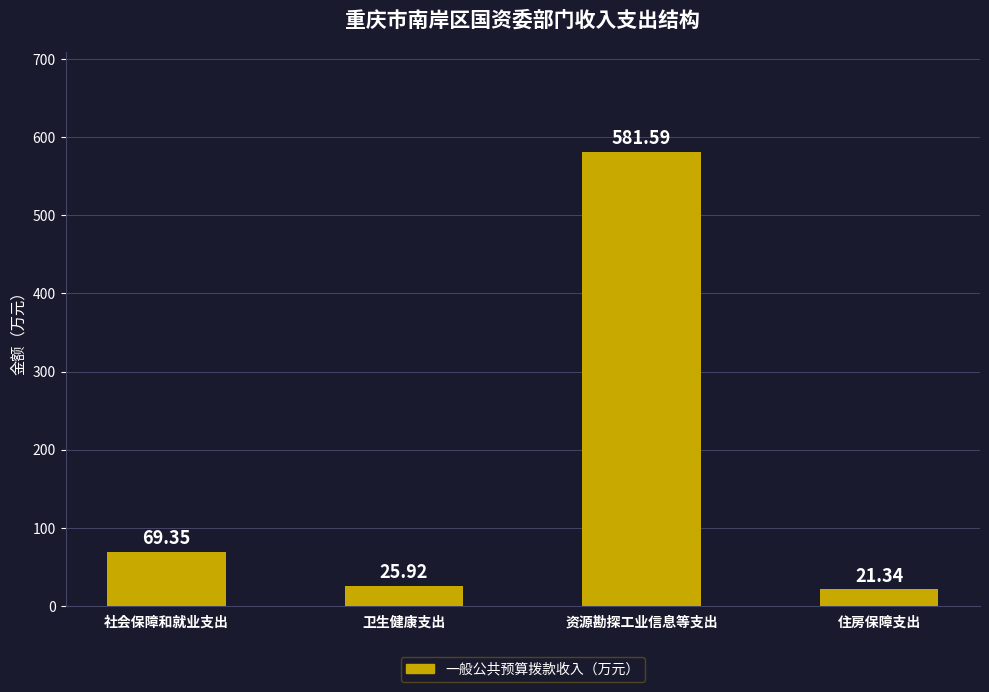

Between 社会保障和就业支出 and 住房保障支出, which is larger?

社会保障和就业支出